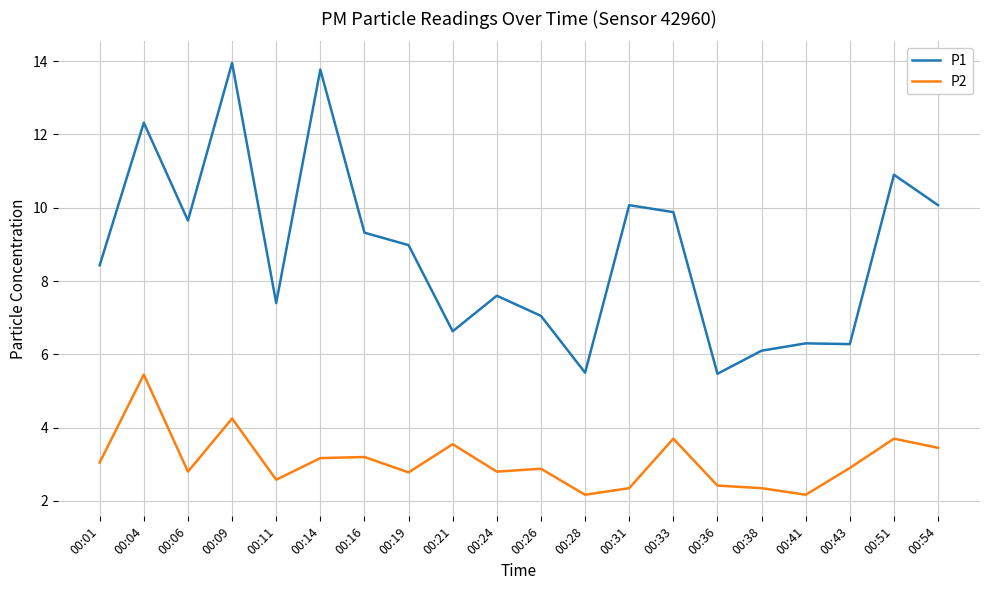

List the series in order of their overall mean, lowest first.

P2, P1